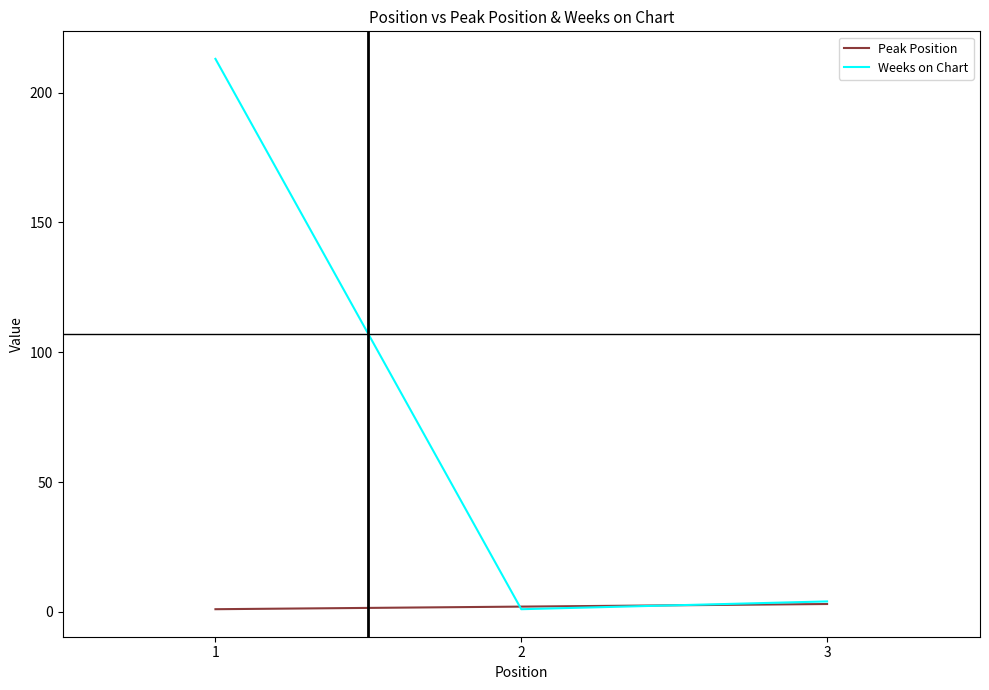

Which series has the largest total across all categories?

Weeks on Chart